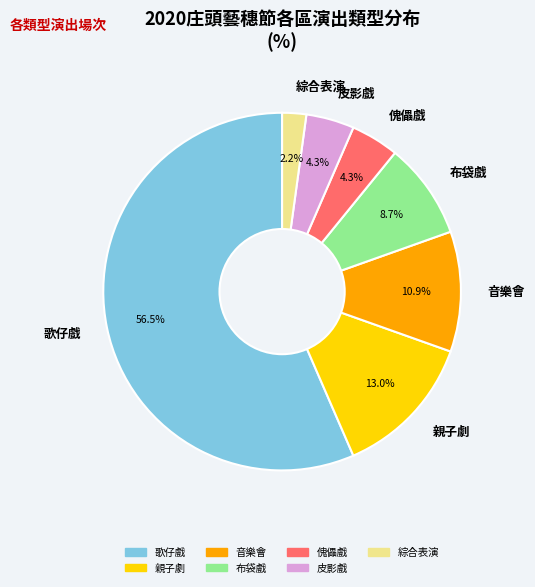

To the nearest percent, what percentage of the pie is 綜合表演?

2%